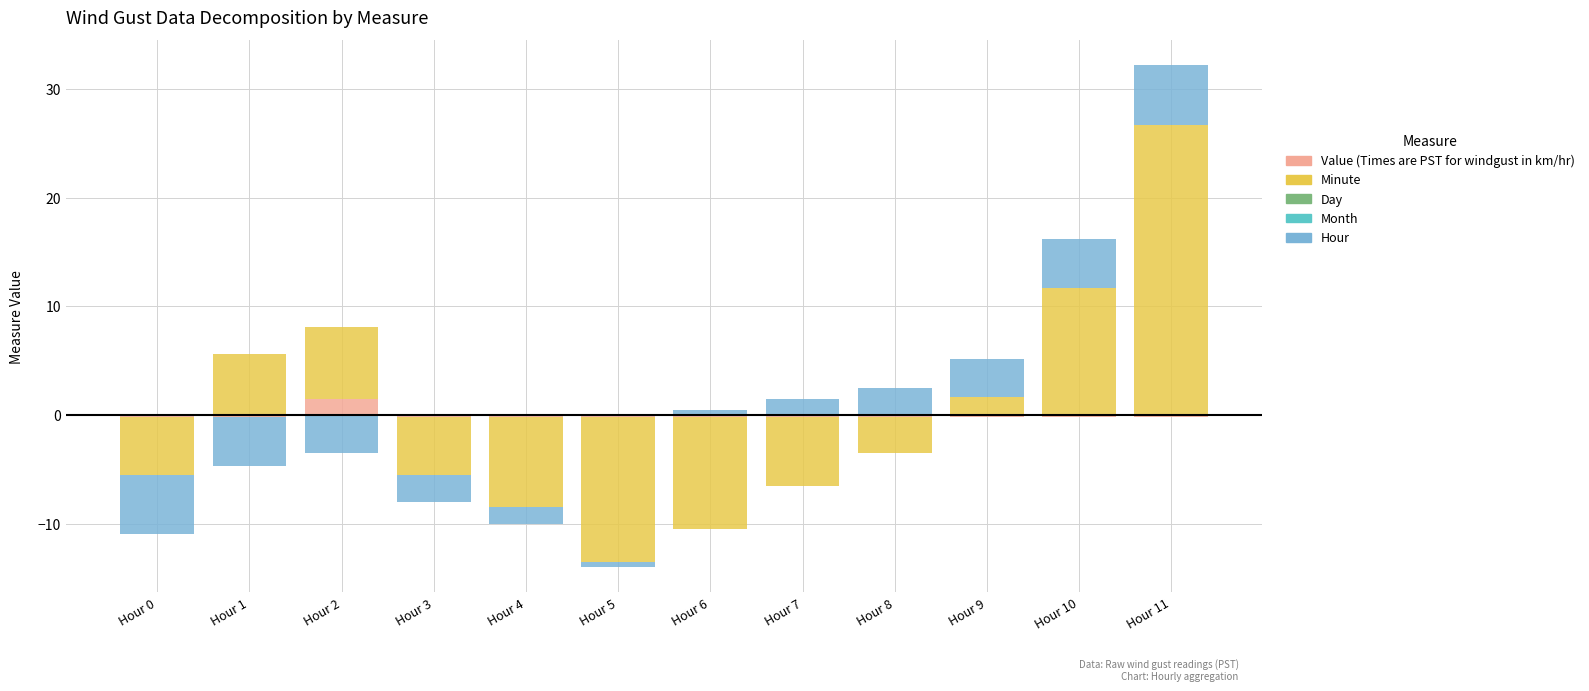

What is the difference between the Minute values at Hour 1 and Hour 9?

4.0